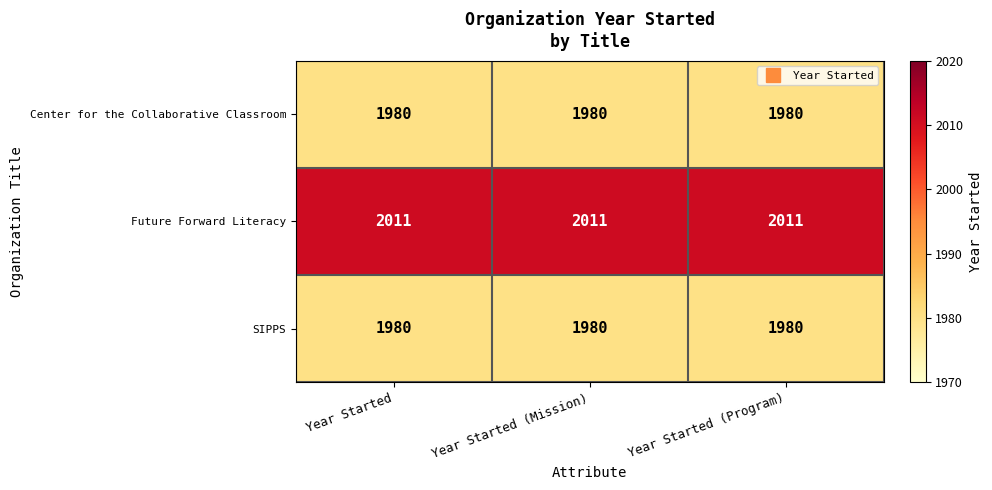

What is the greatest value displayed?

2011